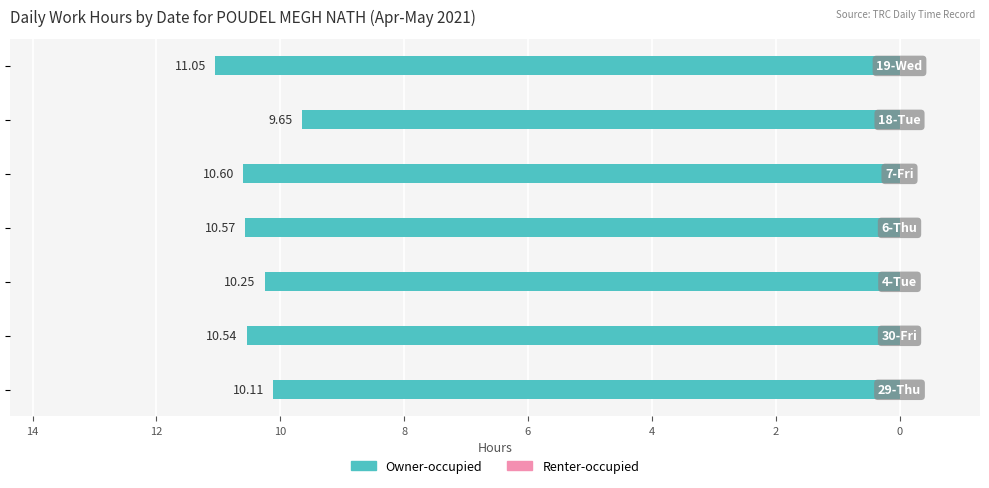

Does the chart contain any negative values?

Yes